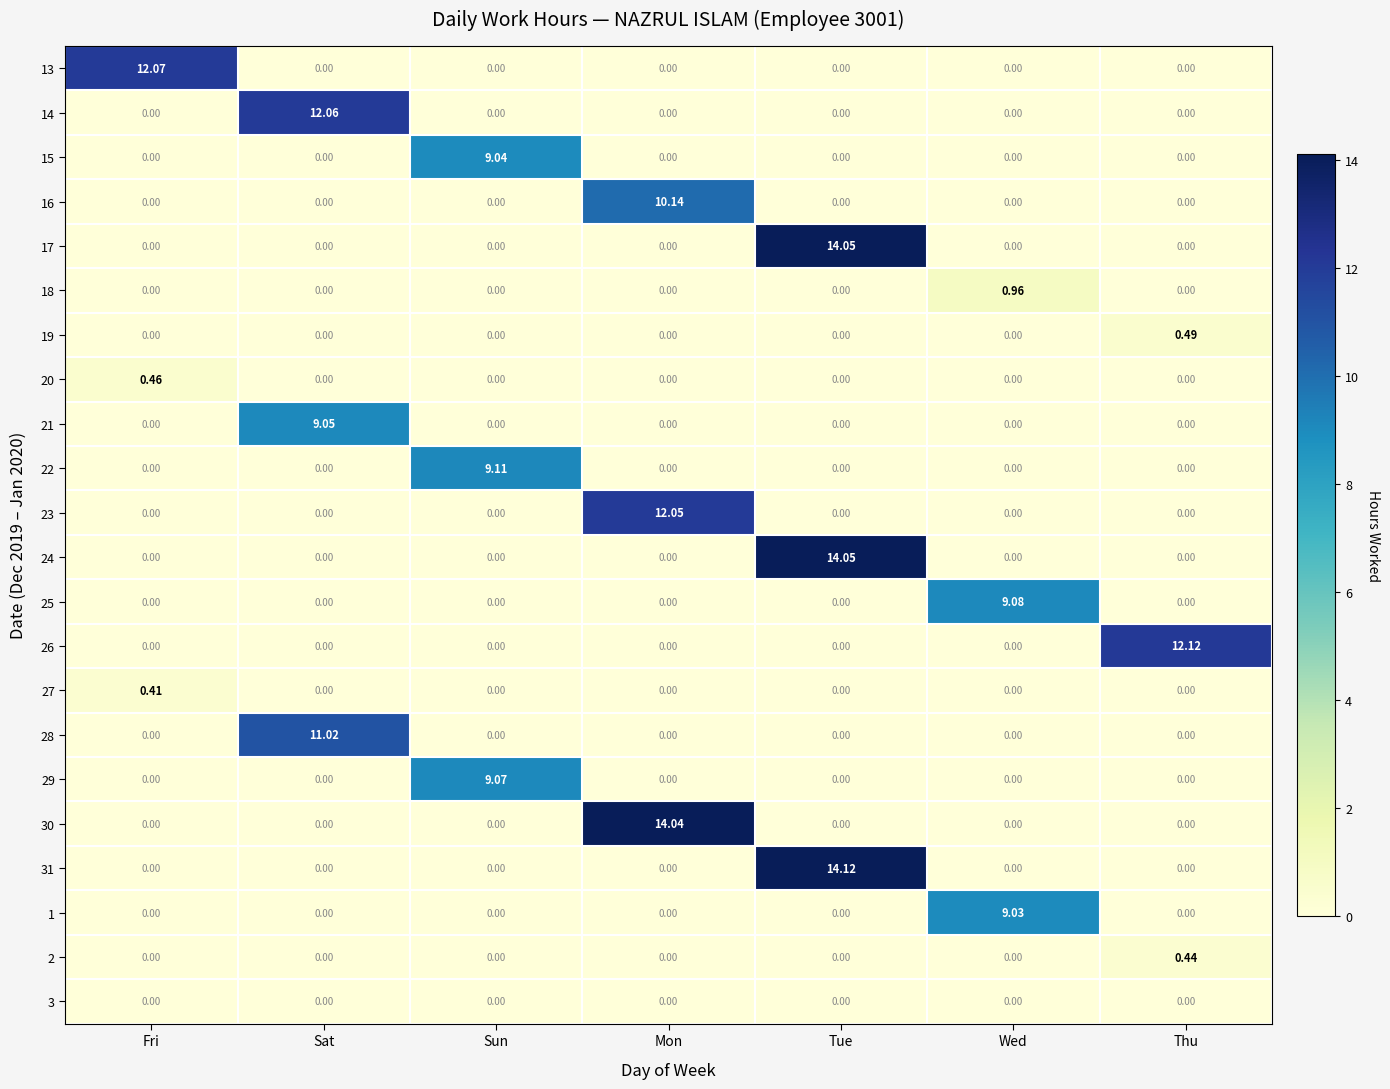

At which category is the sum across all series the highest?

Tue